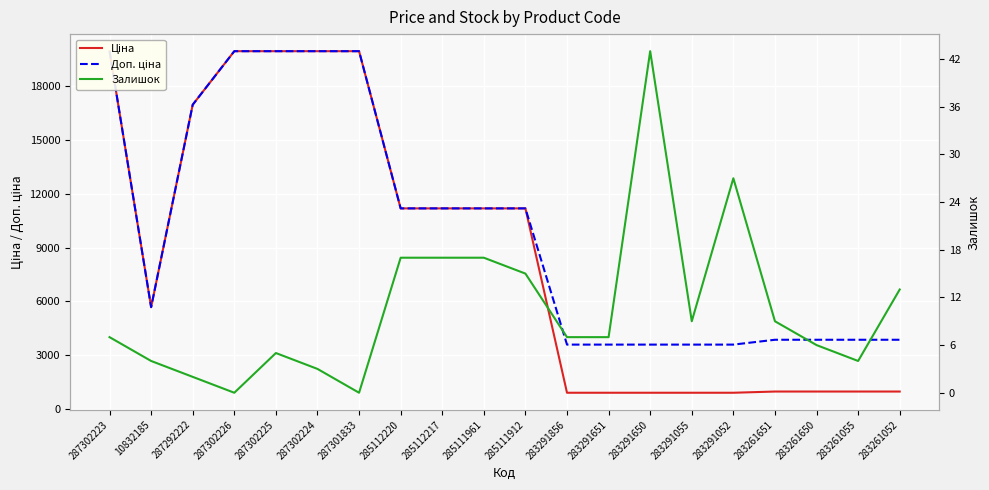

In Залишок, how many points are higher than both neighbors (excluding endpoints)?

3